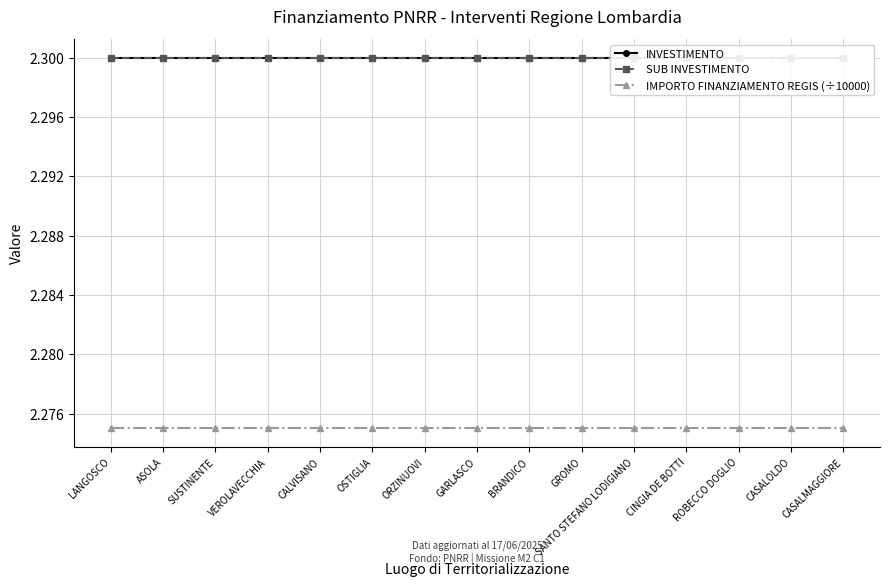

At which label does INVESTIMENTO reach its peak?

LANGOSCO